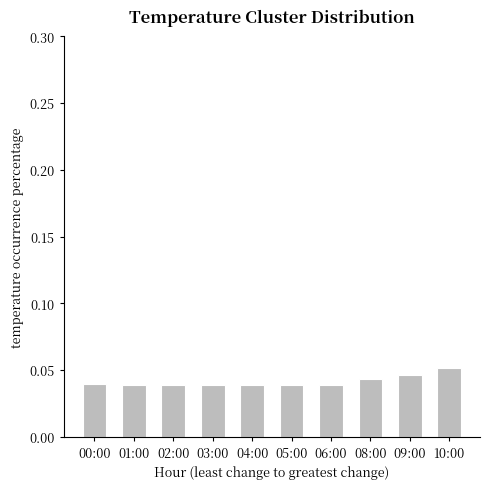

Count the values in the range 0 to 1.

10